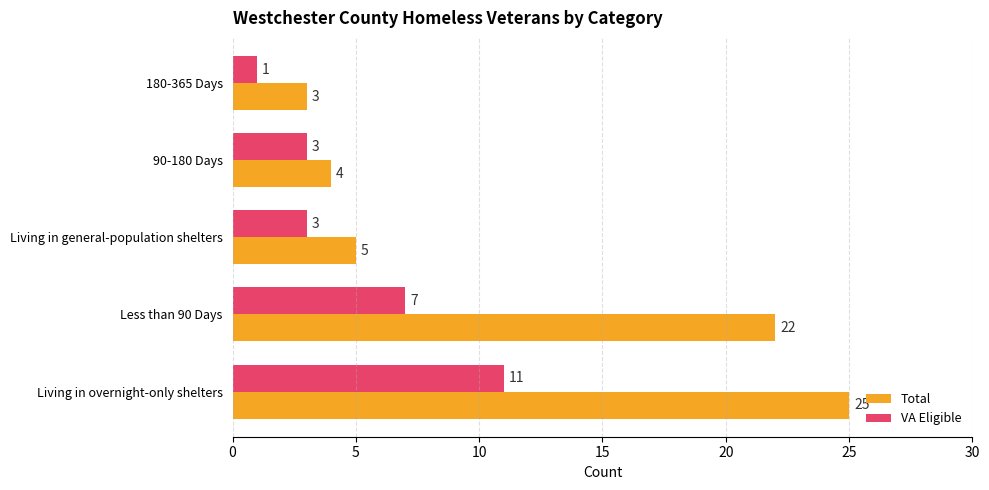

Which category has the lowest value in the Total series?

180-365 Days